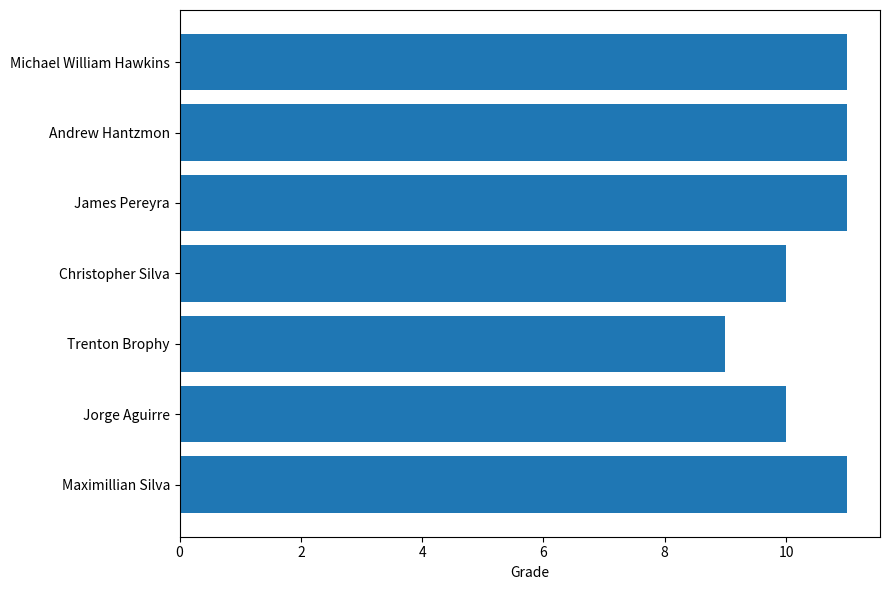

What is the ratio of the value at Christopher Silva to the value at James Pereyra?

0.9